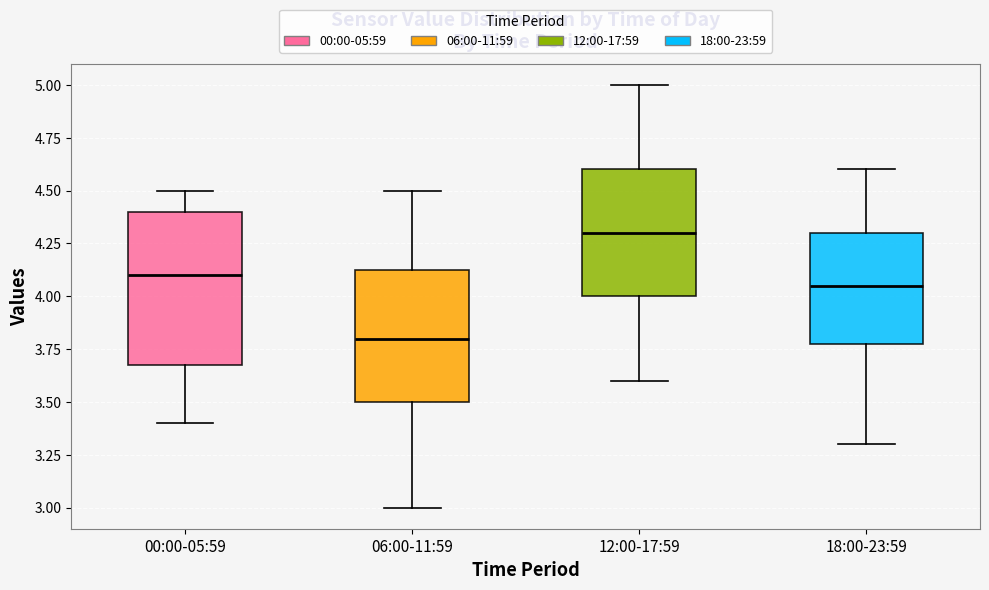

Reading left to right, transcribe this box plot: for each box, give where its median line is, the range the box spans, and where its two whiskers end, as read against the y-axis. The values are not printed on the chart, so give them approximately, as read against the axis.

00:00-05:59: median 4.10, box 3.70 to 4.40, whiskers 3.40 to 4.50
06:00-11:59: median 3.80, box 3.50 to 4.15, whiskers 3.00 to 4.50
12:00-17:59: median 4.30, box 4.00 to 4.60, whiskers 3.60 to 5.00
18:00-23:59: median 4.05, box 3.80 to 4.30, whiskers 3.30 to 4.60